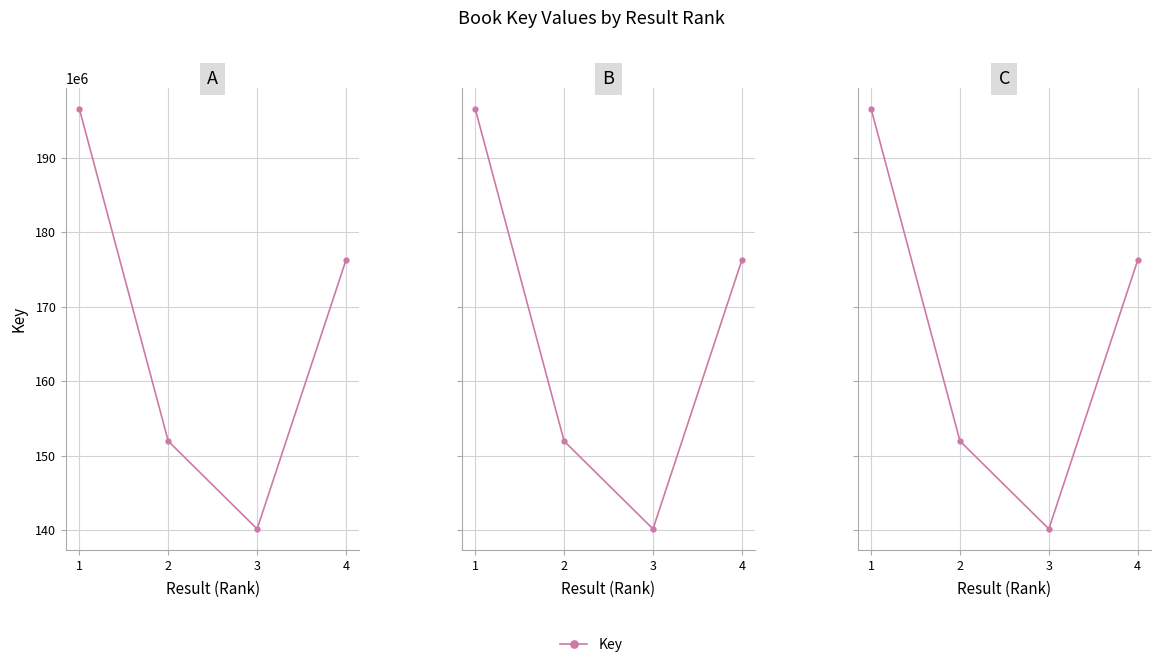

How many values are below 176239462?

2